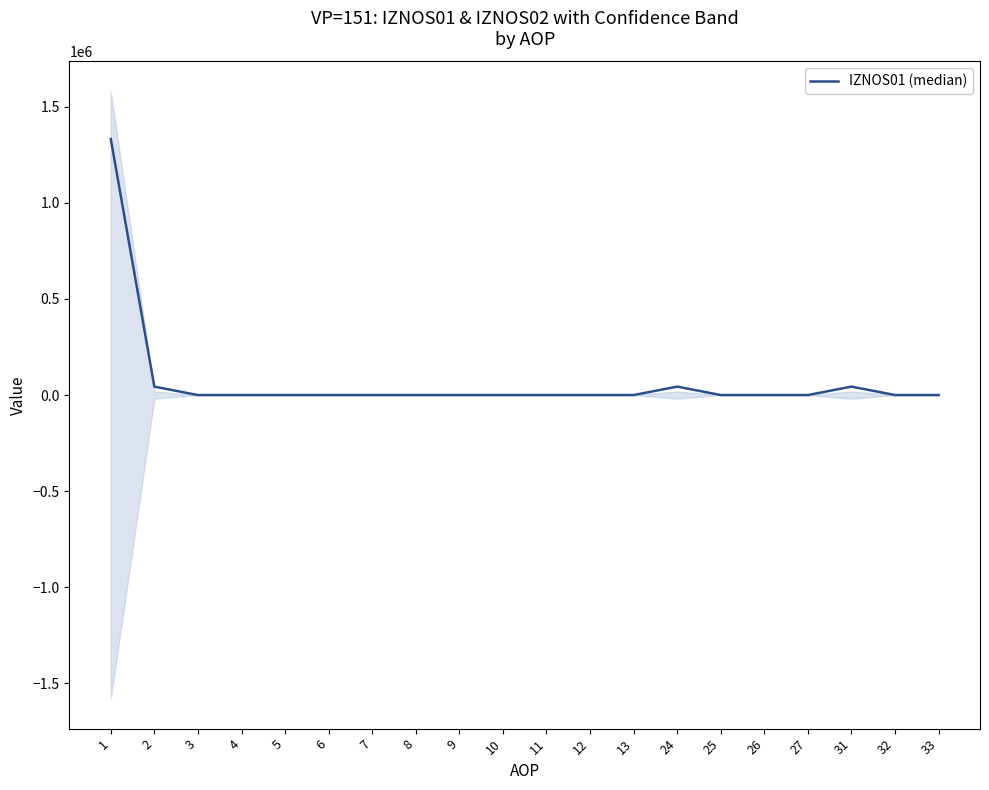

Rank the categories by value from lowest to highest.

3, 4, 5, 6, 7, 8, 9, 10, 11, 12, 13, 25, 26, 27, 32, 33, 2, 24, 31, 1